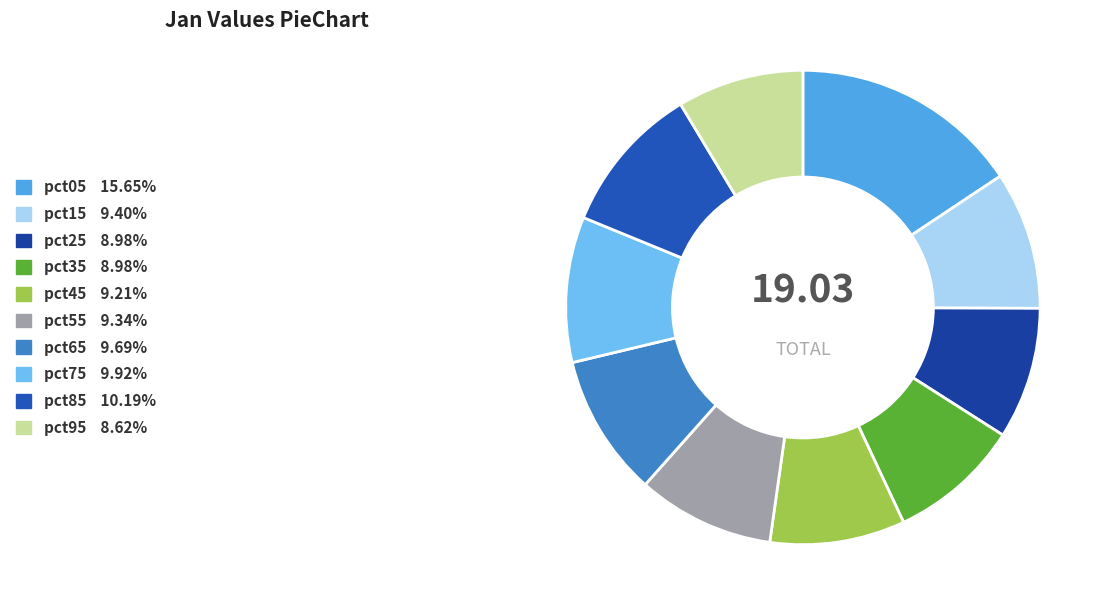

Is there a majority slice in this chart?

No